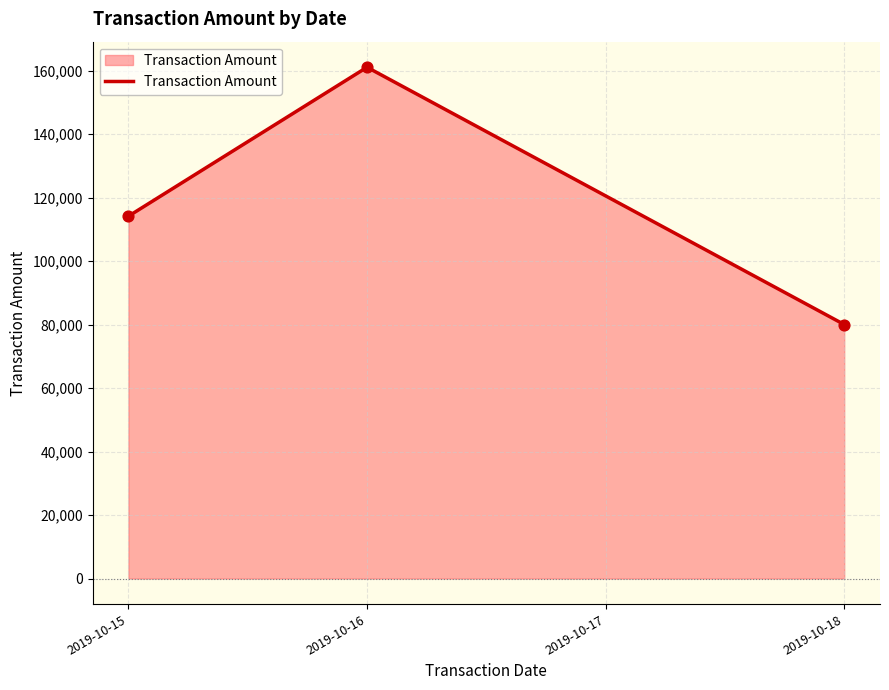

What is the change in value from 2019-10-15 to 2019-10-18?

-34127.0